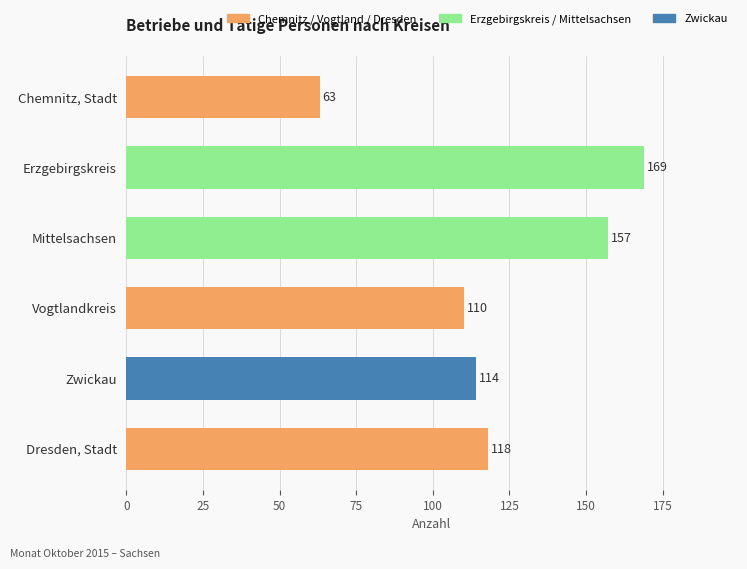

At which category does the chart reach its peak across all series?

Erzgebirgskreis